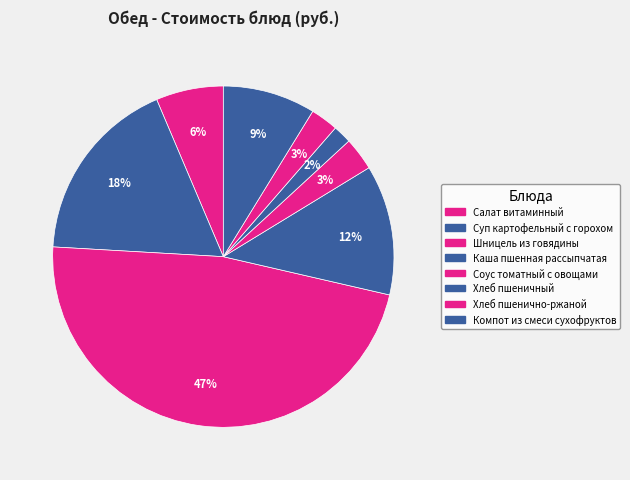

How many slices are in this pie chart?

8